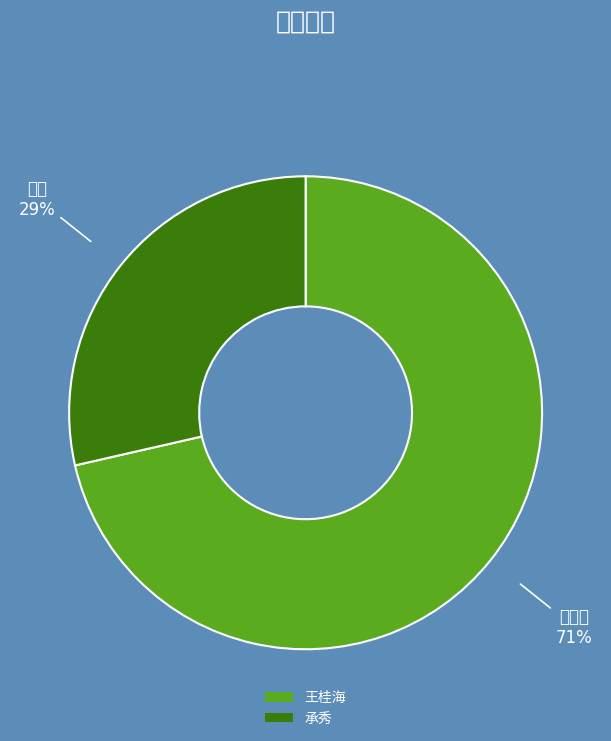

Count the number of slices in the pie.

2